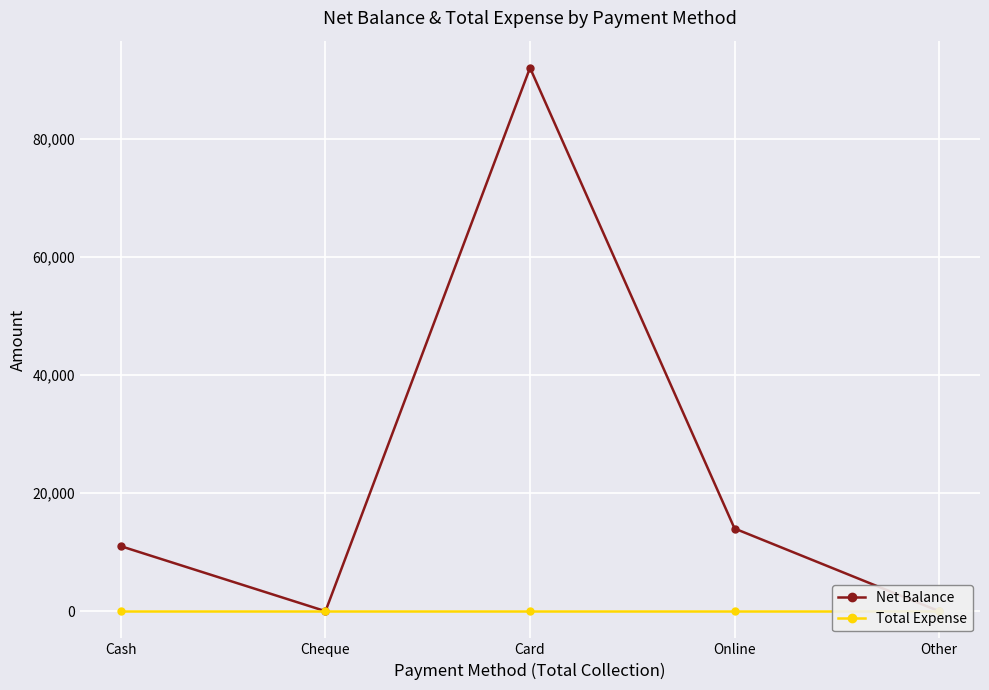

Is it true that Net Balance equals 92000 at Card?

True